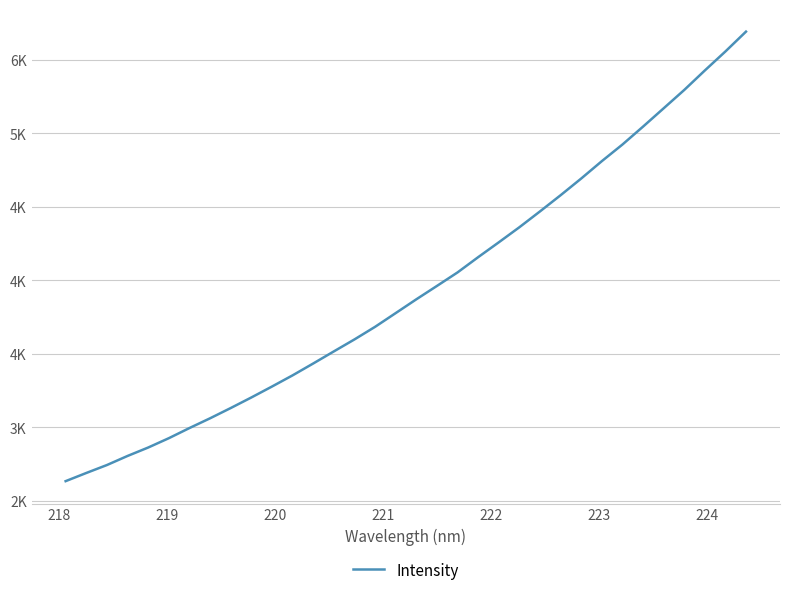

Is this an area chart (filled region under the line)?

No